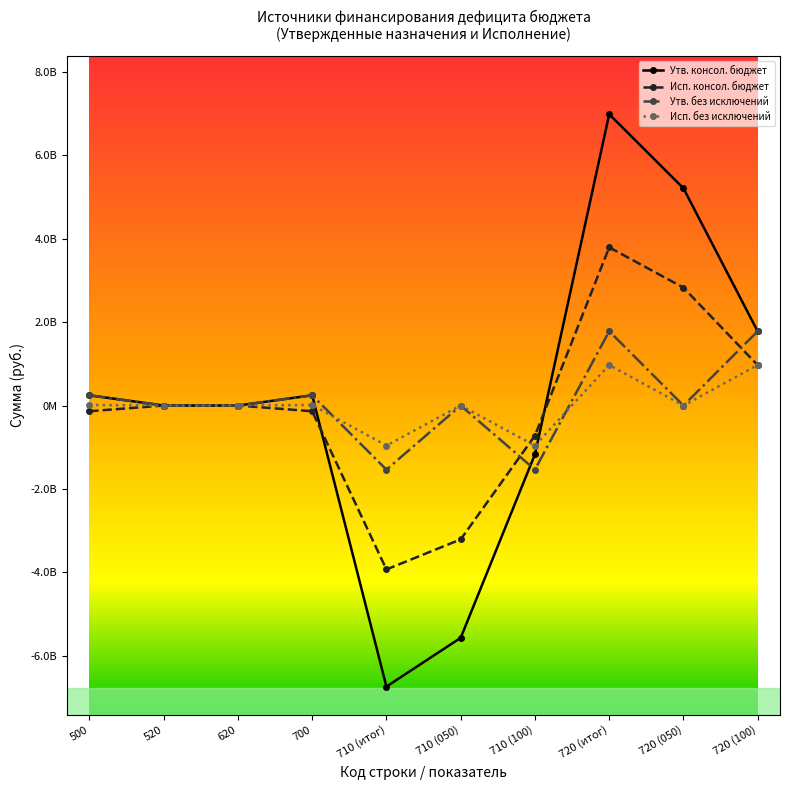

Does the chart have visible grid lines?

No